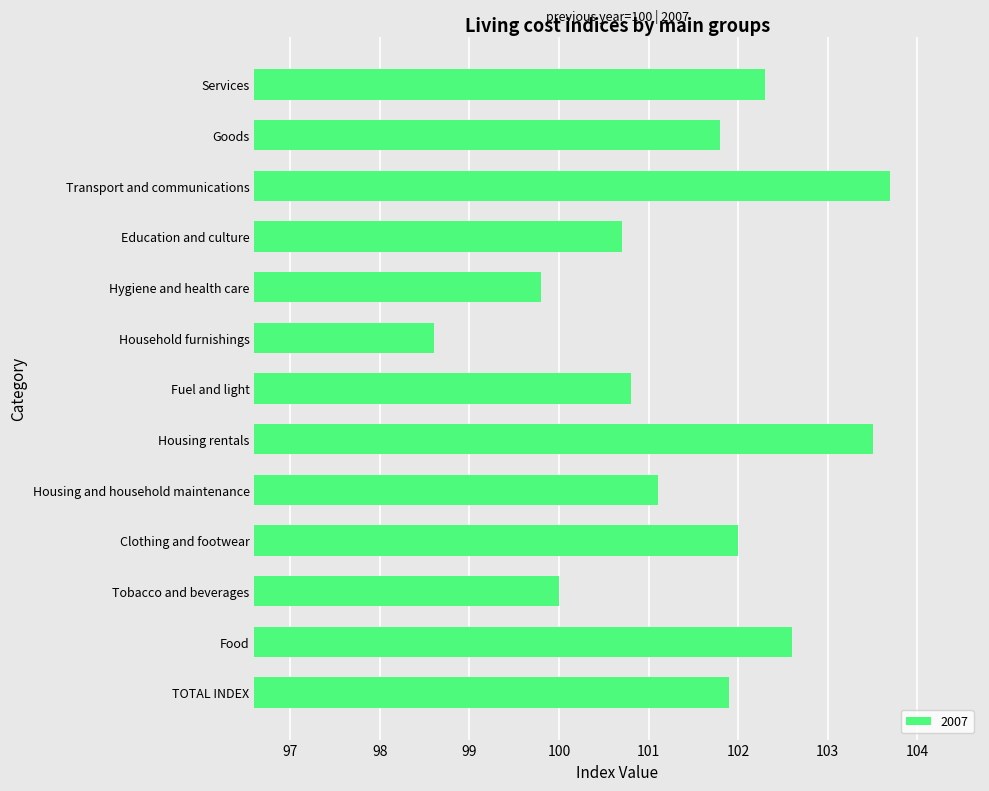

List the labels in order of value, largest first.

Transport and communications, Housing rentals, Food, Services, Clothing and footwear, TOTAL INDEX, Goods, Housing and household maintenance, Fuel and light, Education and culture, Tobacco and beverages, Hygiene and health care, Household furnishings